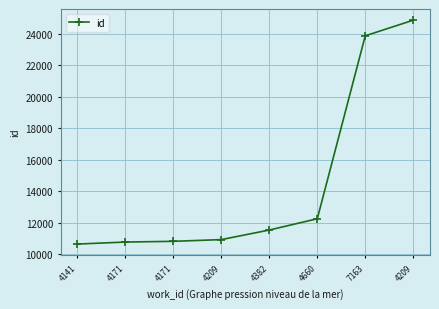

How many distinct data groups are displayed?

1